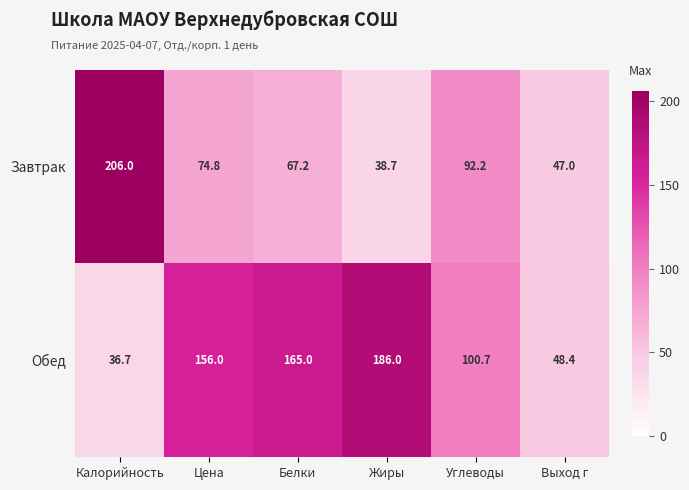

Which category has the highest value across all series?

Калорийность